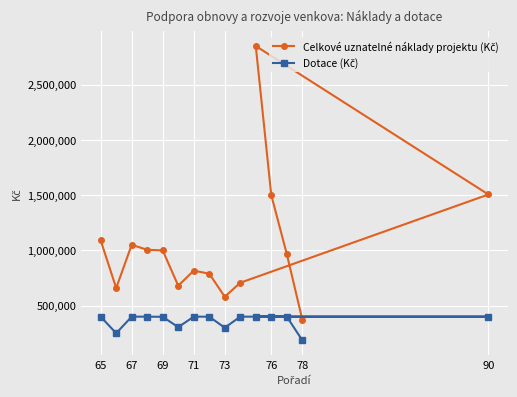

What is the sum of all Celkové uznatelné náklady projektu (Kč) values?

15570459.3